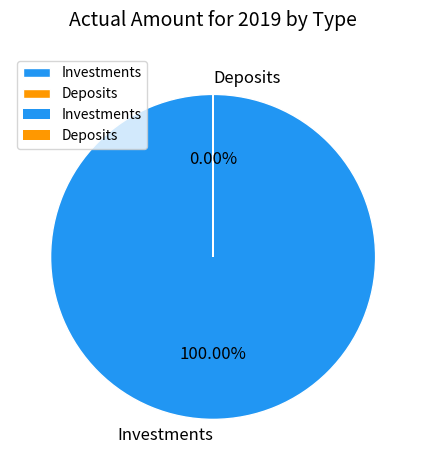

Count the number of slices in the pie.

2